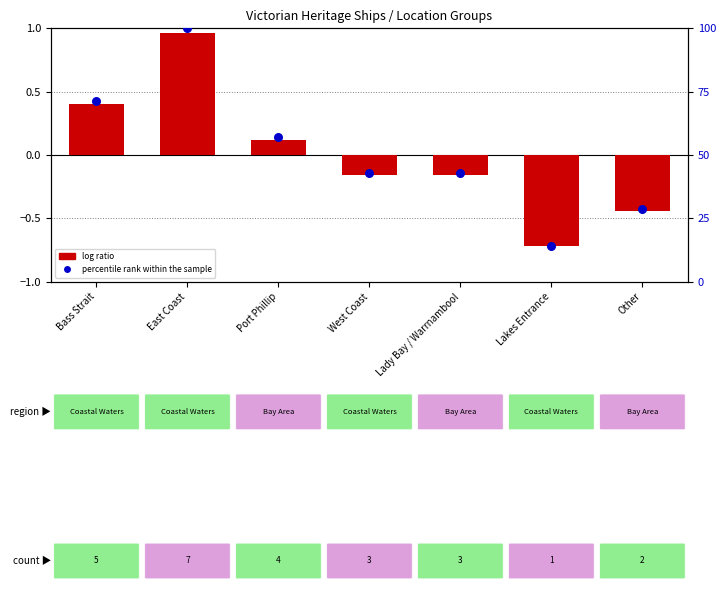

Which series has the largest total across all categories?

percentile rank within the sample